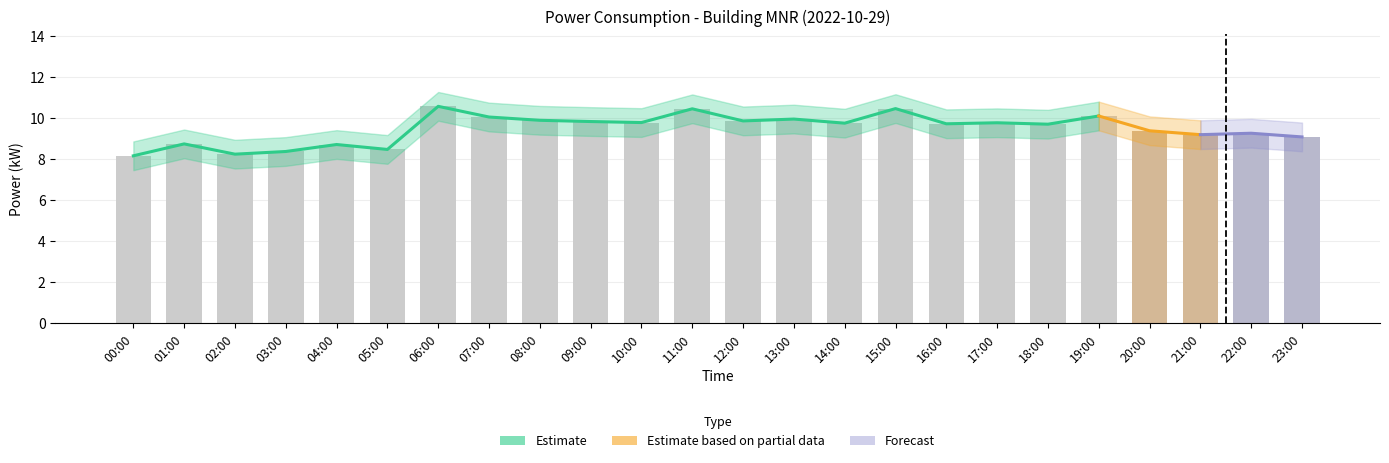

Rank the categories by value from lowest to highest.

00:00, 02:00, 03:00, 05:00, 04:00, 01:00, 23:00, 21:00, 22:00, 20:00, 18:00, 16:00, 14:00, 17:00, 10:00, 09:00, 12:00, 08:00, 13:00, 07:00, 19:00, 11:00, 15:00, 06:00